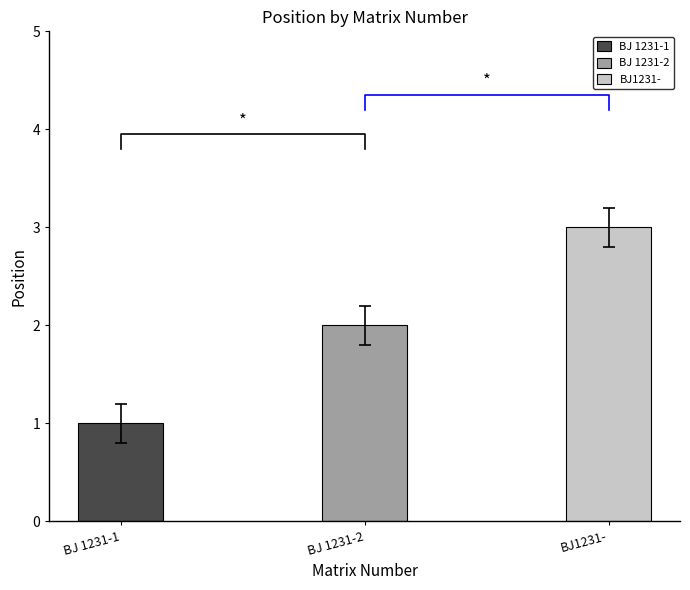

What is the label of the 2nd bar from the right?

BJ 1231-2